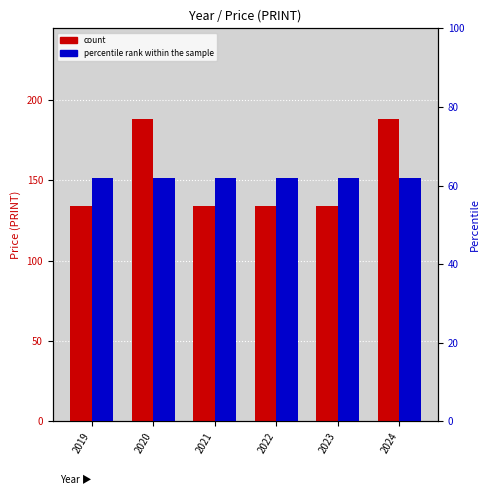

Reading left to right, transcribe all the data shown in this chart.

count: 134	188	134	134	134	188
percentile rank within the sample: 62	62	62	62	62	62